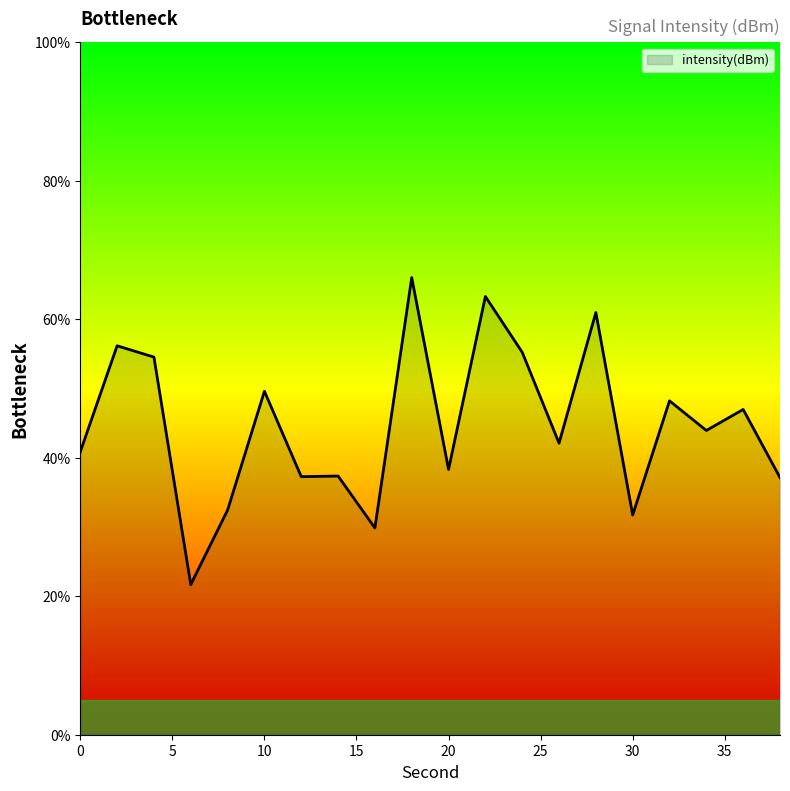

What is the greatest value displayed?

66.0